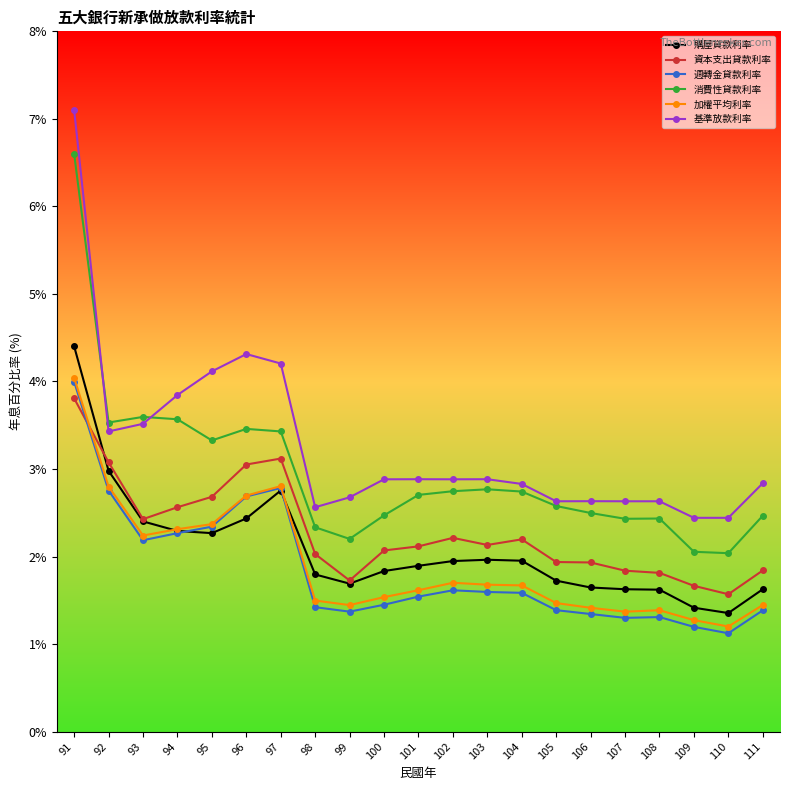

What is the sum of the 資本支出貸款利率 values at 94 and 99?

4.3